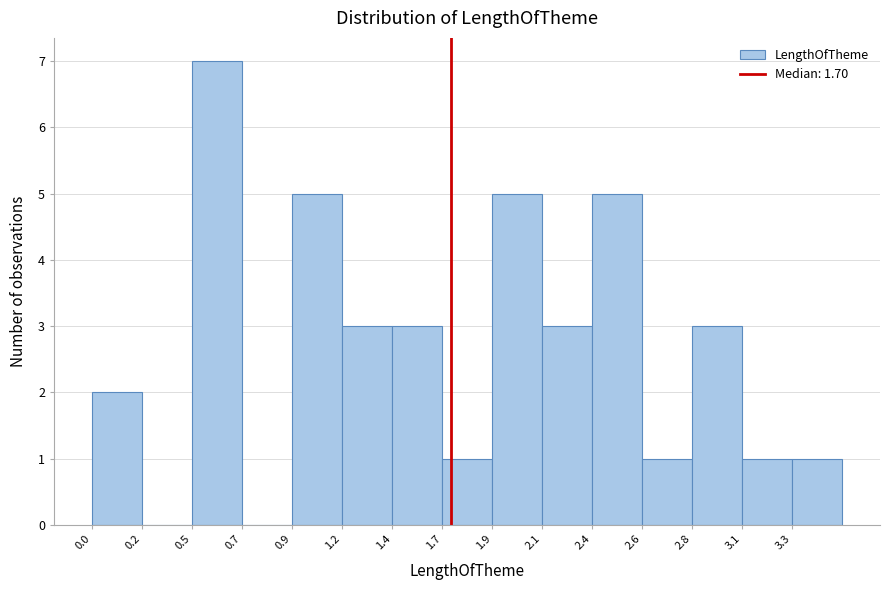

Reading left to right, list all the values displayed in this chart.

0.0=2	0.2=0	0.5=7	0.7=0	0.9=5	1.2=3	1.4=3	1.7=1	1.9=5	2.1=3	2.4=5	2.6=1	2.8=3	3.1=1	3.3=1